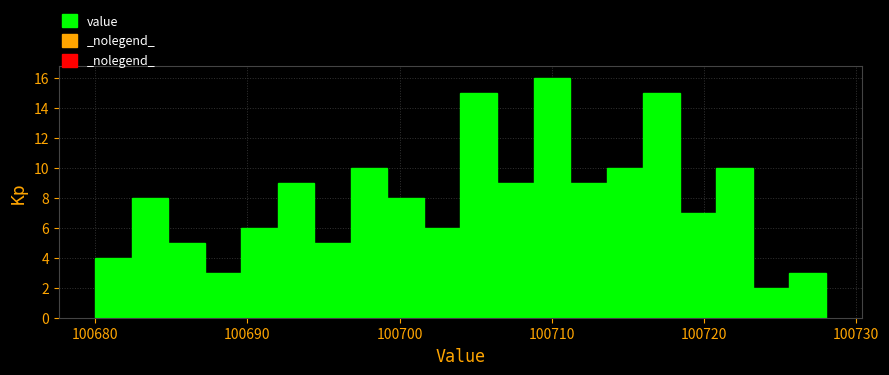

Around what value on the x-axis is the tallest bar? Give the approximate position of its centre, as read against the axis.

100710